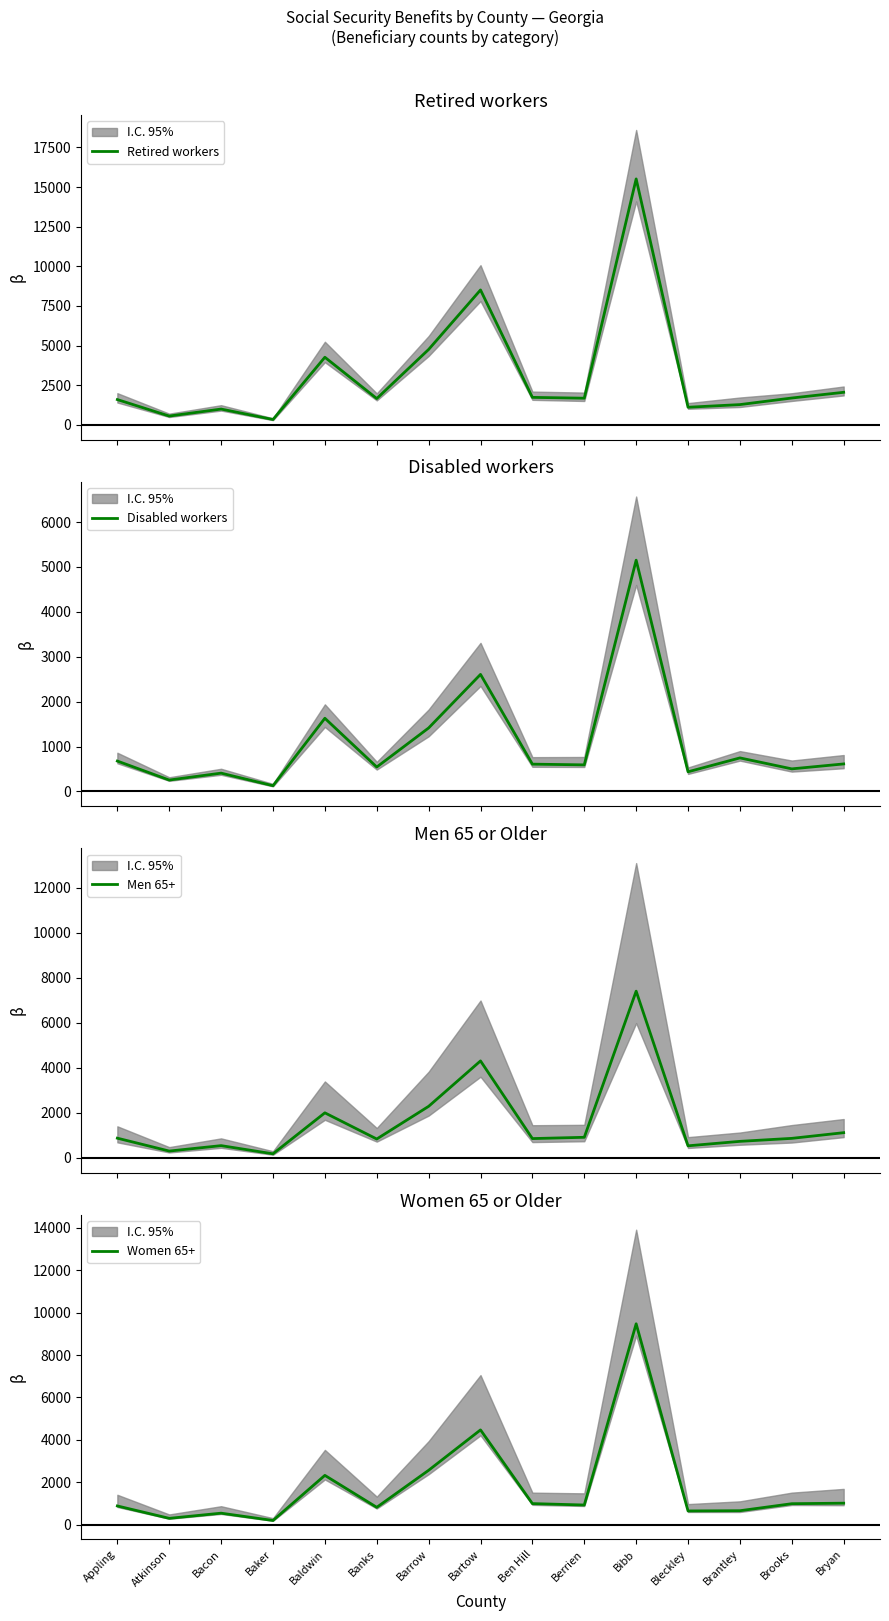

True or false: Retired workers has more than 0 points higher than both neighbors.

True